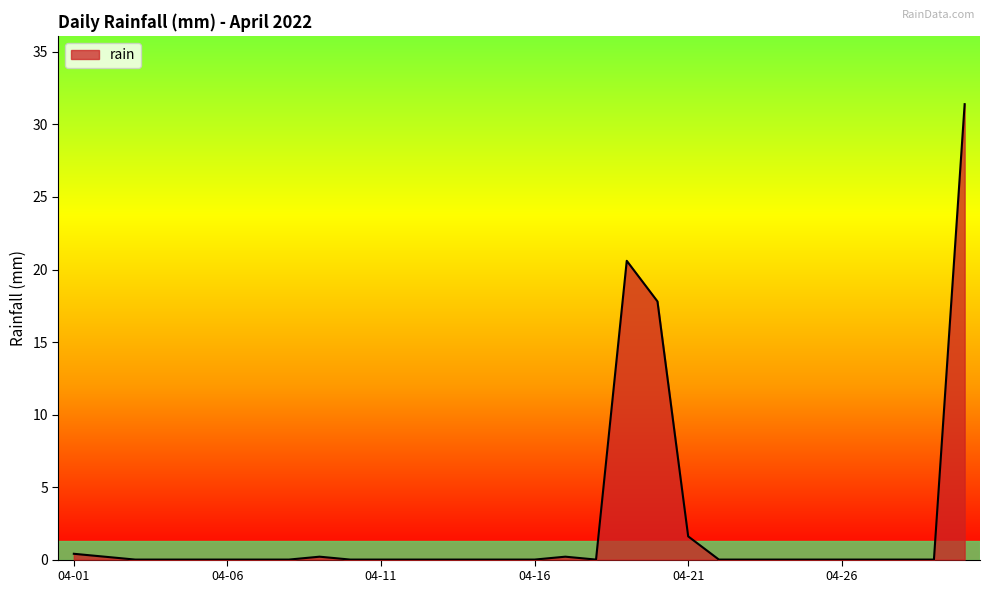

How many lines are shown in the chart?

1